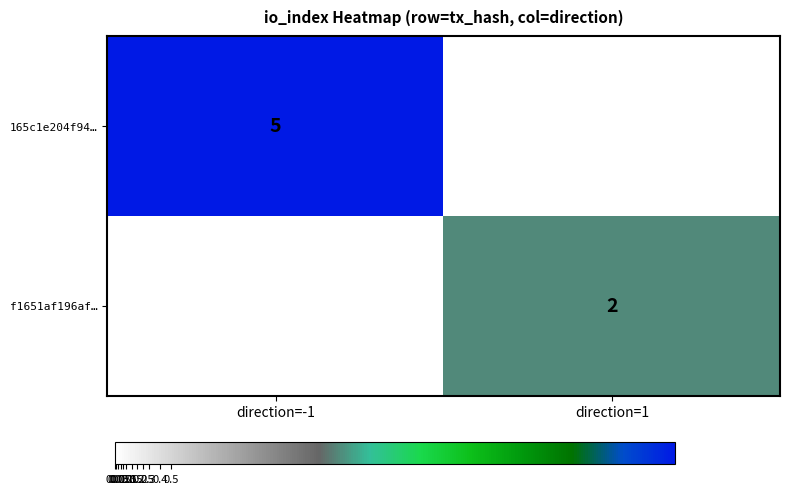

Is it true that 165c1e204f94… equals 5 at direction=-1?

True